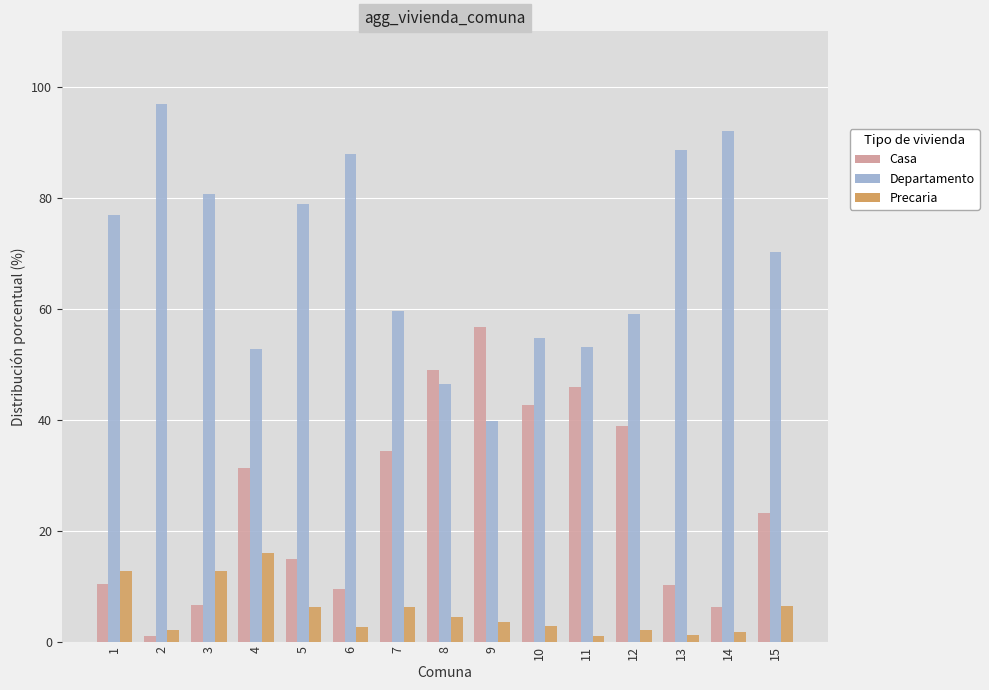

Which series has the largest total across all categories?

Departamento